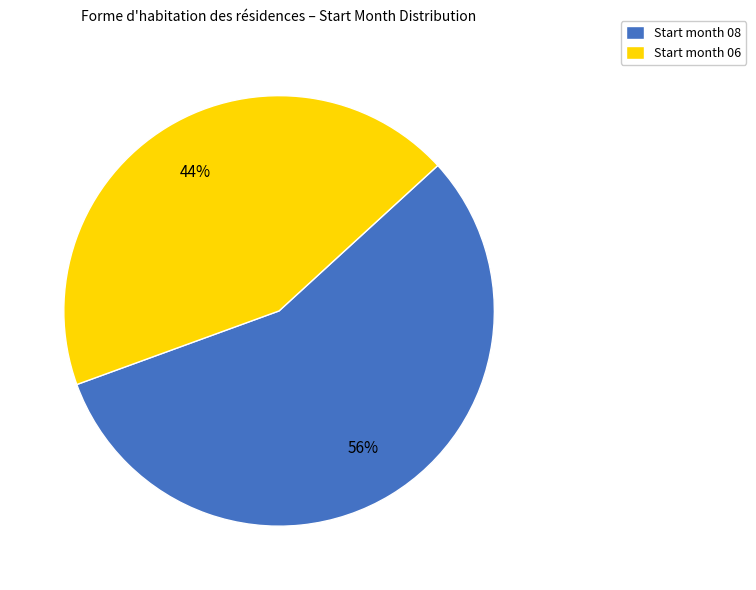

What is the majority slice?

Start month 08